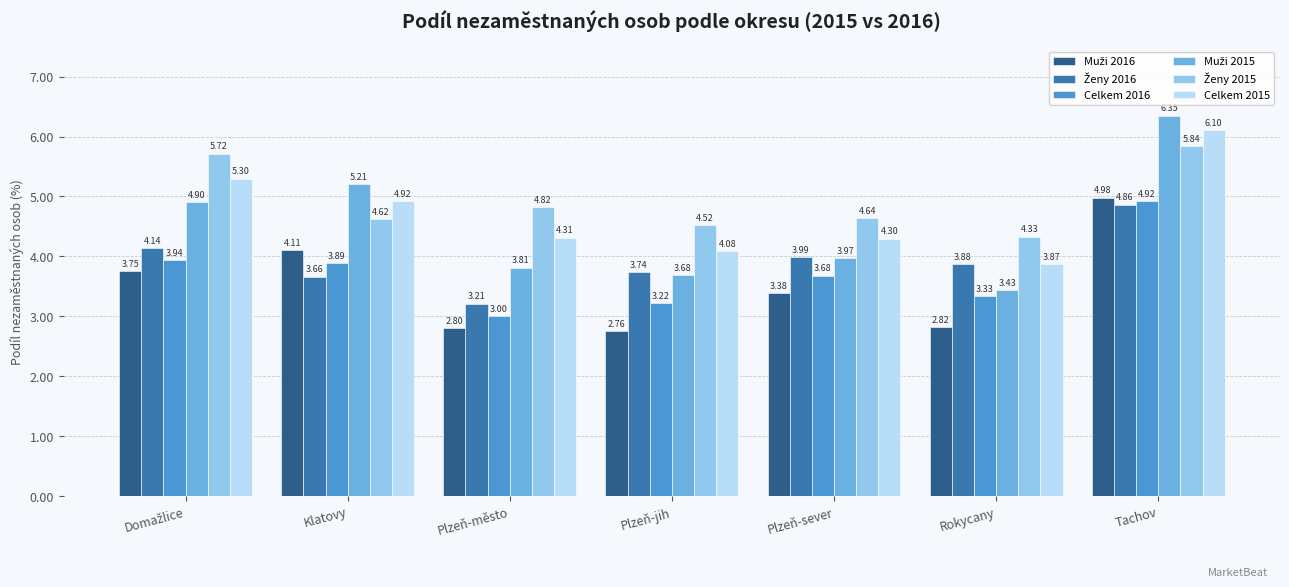

What position from the right is Plzeň-jih?

4